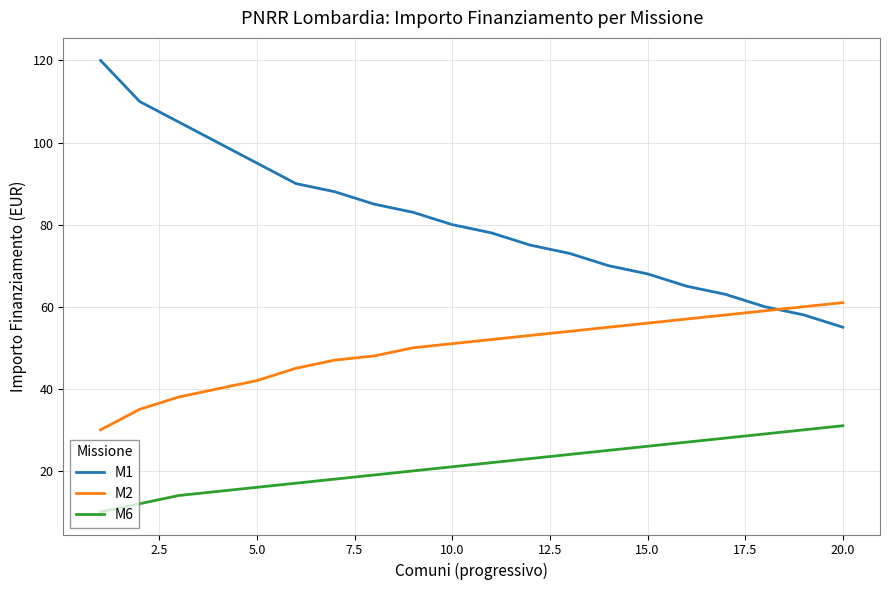

Which series has the largest total across all categories?

M1